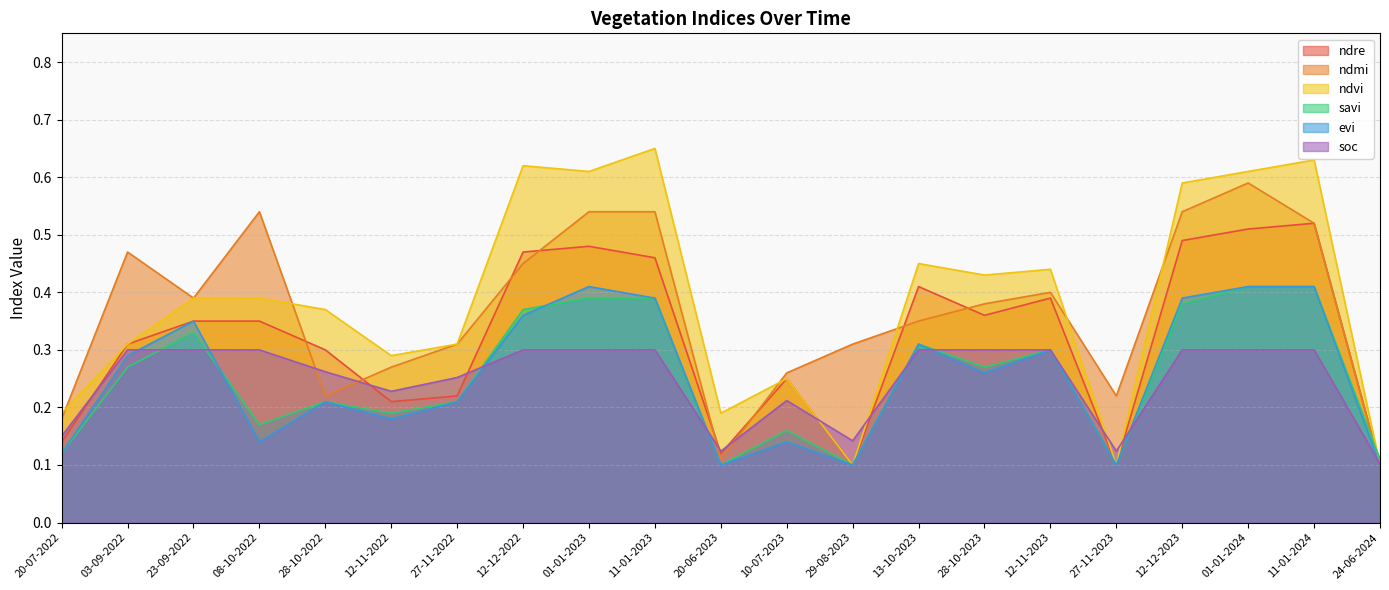

At which label is soc closest to 0?

24-06-2024